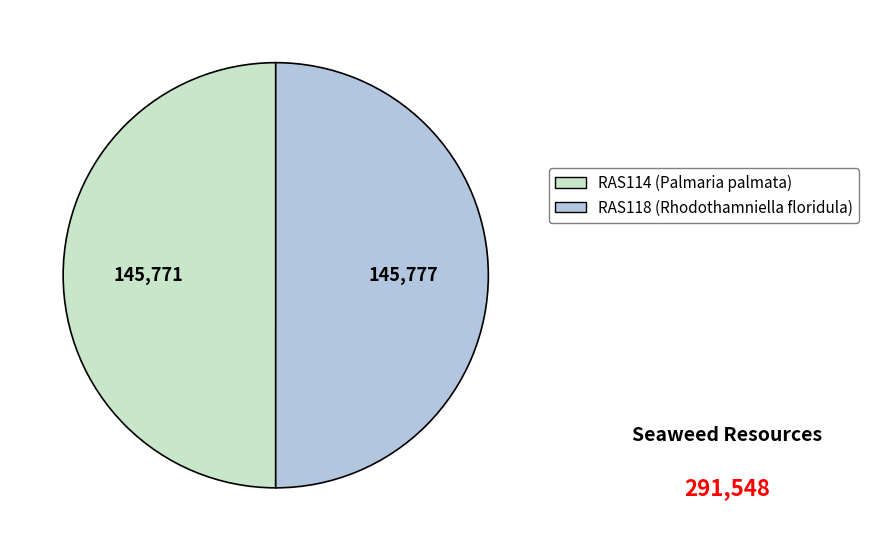

True or false: RAS118 (Rhodothamniella floridula) accounts for 50% of the total.

True